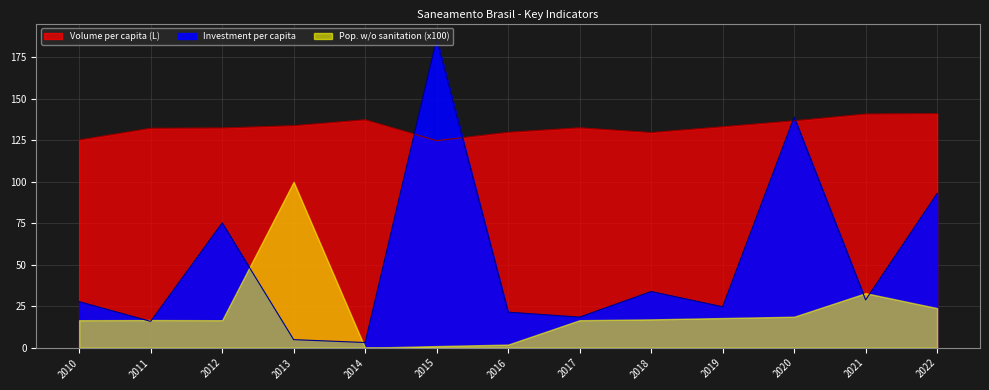

How many values in the Volume per capita (L) series are below 132?

4